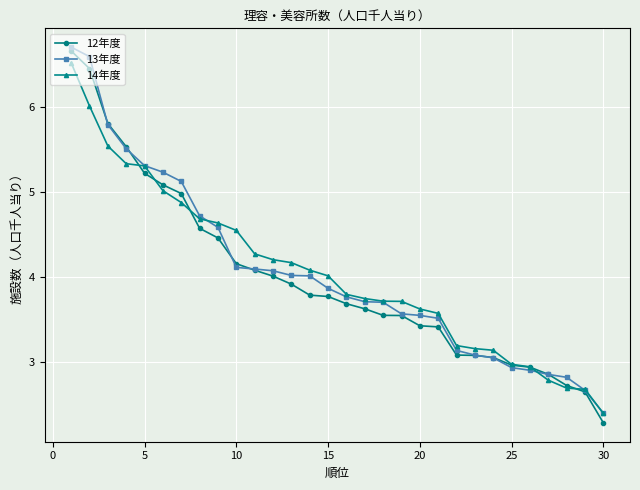

What is the value of the 14年度 point at the 9th from the left?

4.6